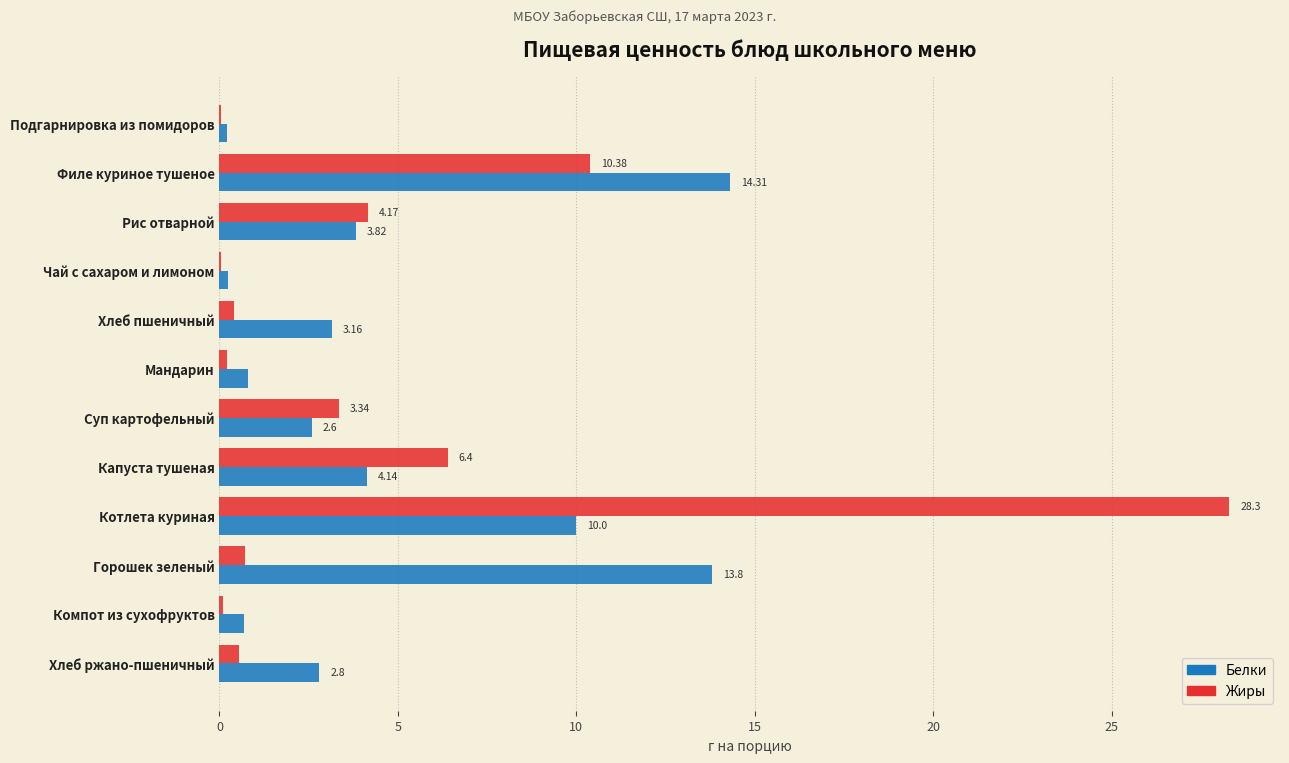

What is the sum of the Белки values at Мандарин and Горошек зеленый?

14.6